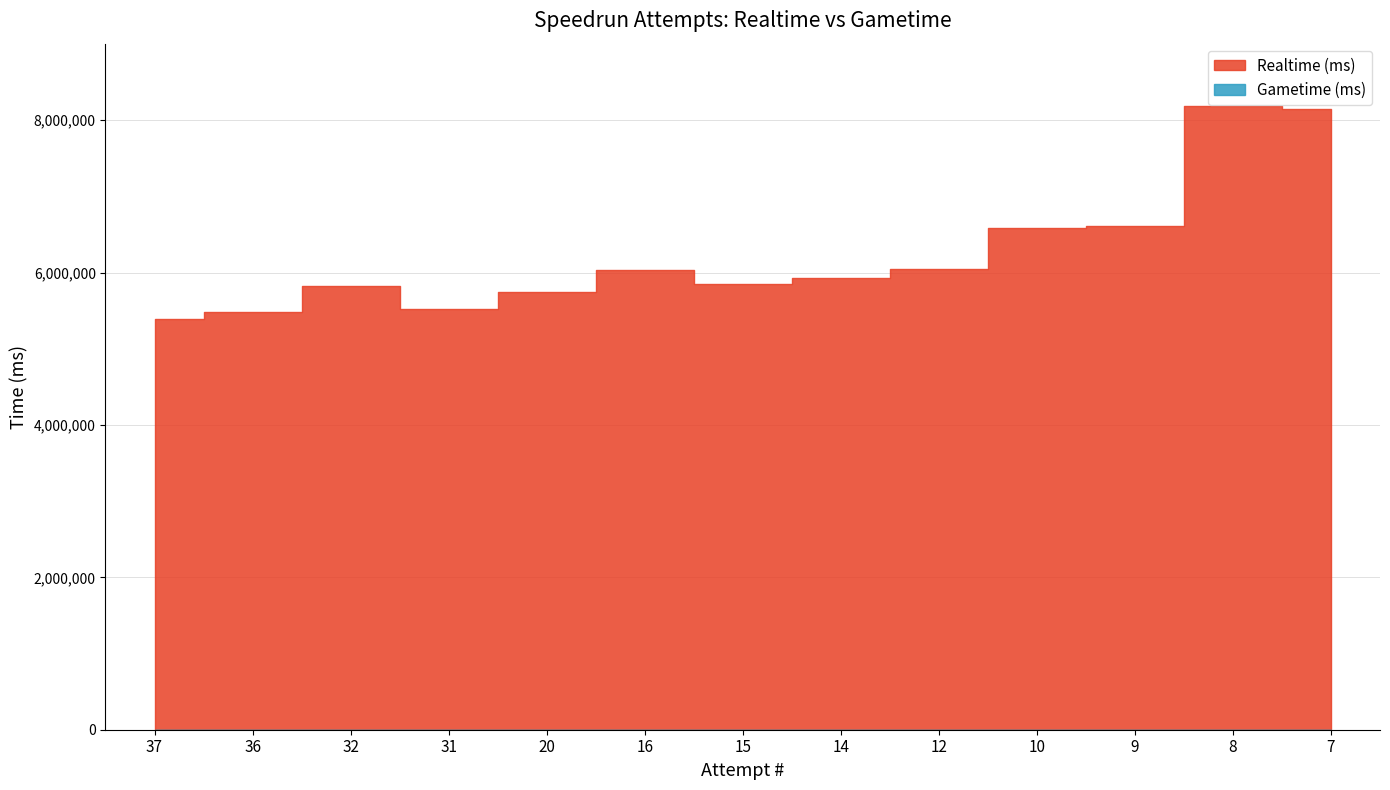

True or false: Realtime (ms) has a value of 8185413 at 8.

True